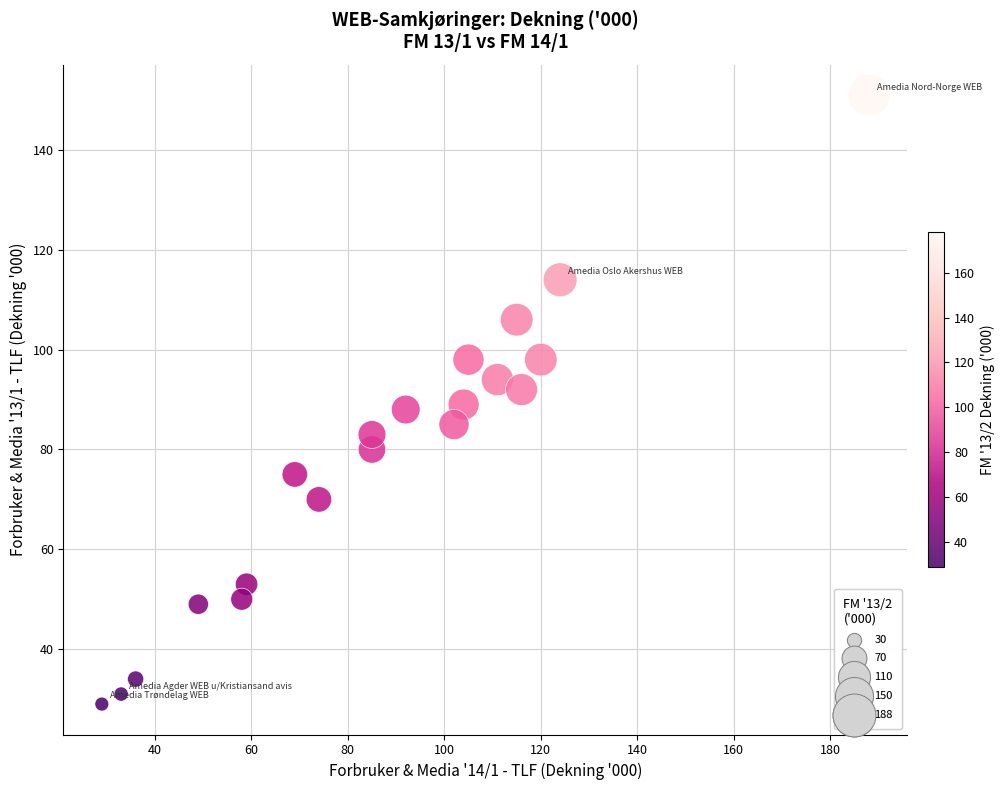

What is the range of Y values (max minus min)?

122